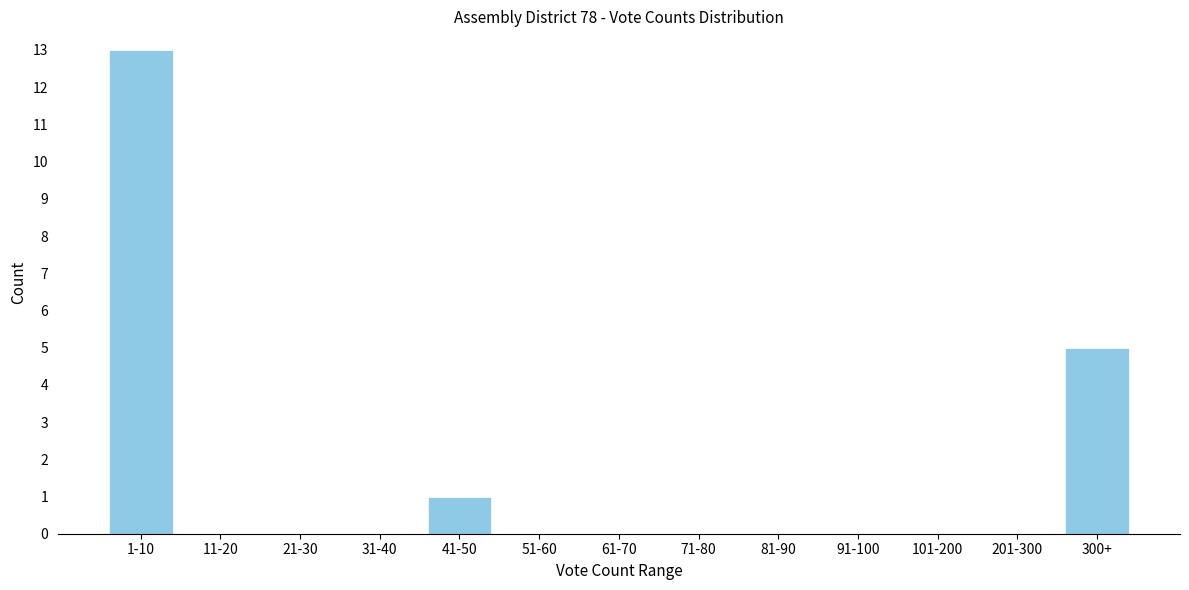

Reading left to right, what are all the values shown in this chart?

1-10=13	11-20=0	21-30=0	31-40=0	41-50=1	51-60=0	61-70=0	71-80=0	81-90=0	91-100=0	101-200=0	201-300=0	300+=5